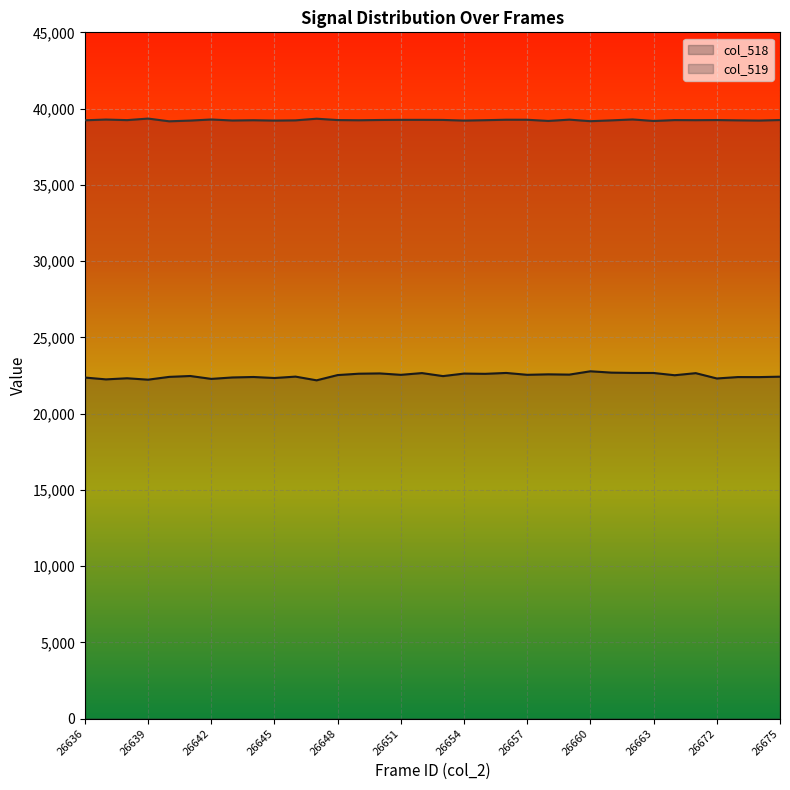

List the labels in order of col_518 value, smallest first.

26647, 26639, 26637, 26642, 26672, 26638, 26645, 26636, 26643, 26674, 26673, 26644, 26640, 26675, 26646, 26653, 26641, 26664, 26648, 26651, 26657, 26659, 26658, 26655, 26649, 26654, 26650, 26665, 26652, 26663, 26656, 26662, 26661, 26660